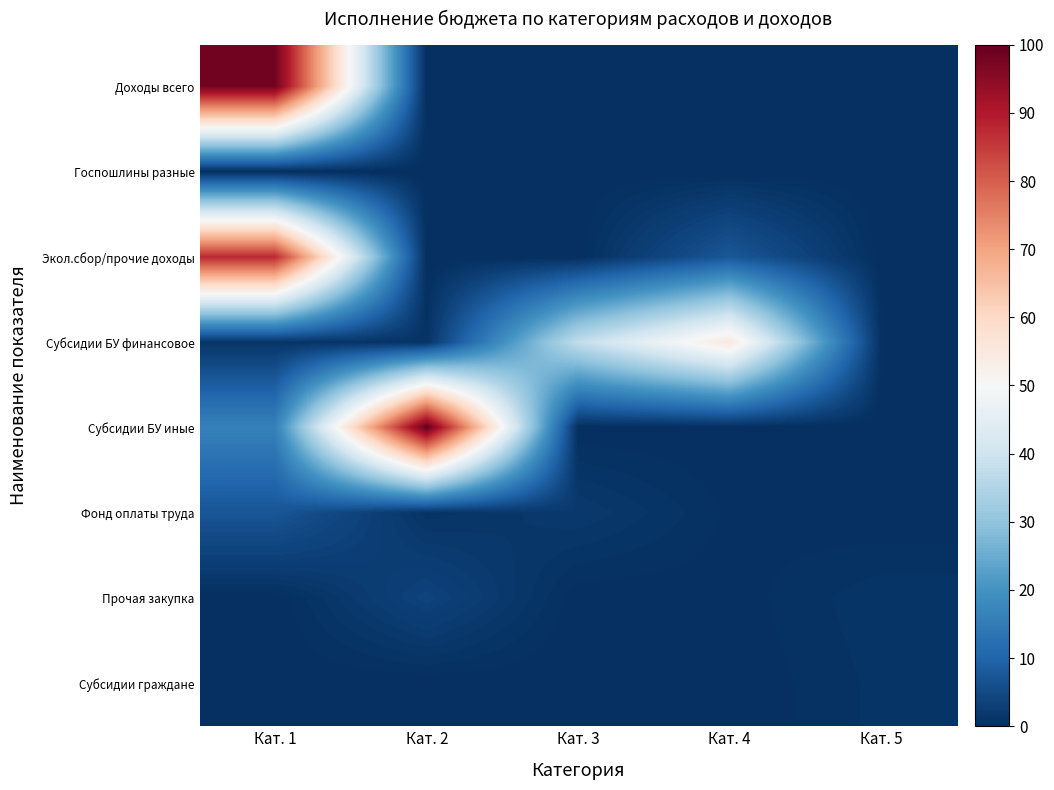

Between Кат. 4 and Кат. 5, which series saw the biggest shift?

Субсидии БУ финансовое